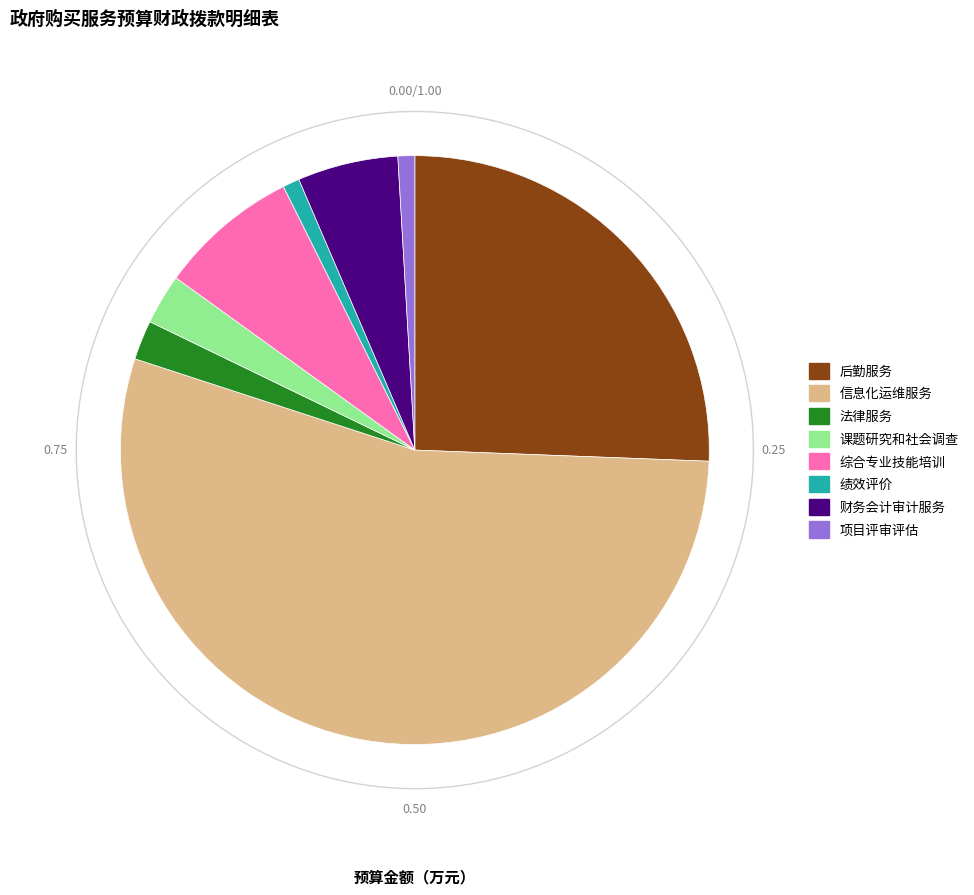

How many slices are in this pie chart?

8